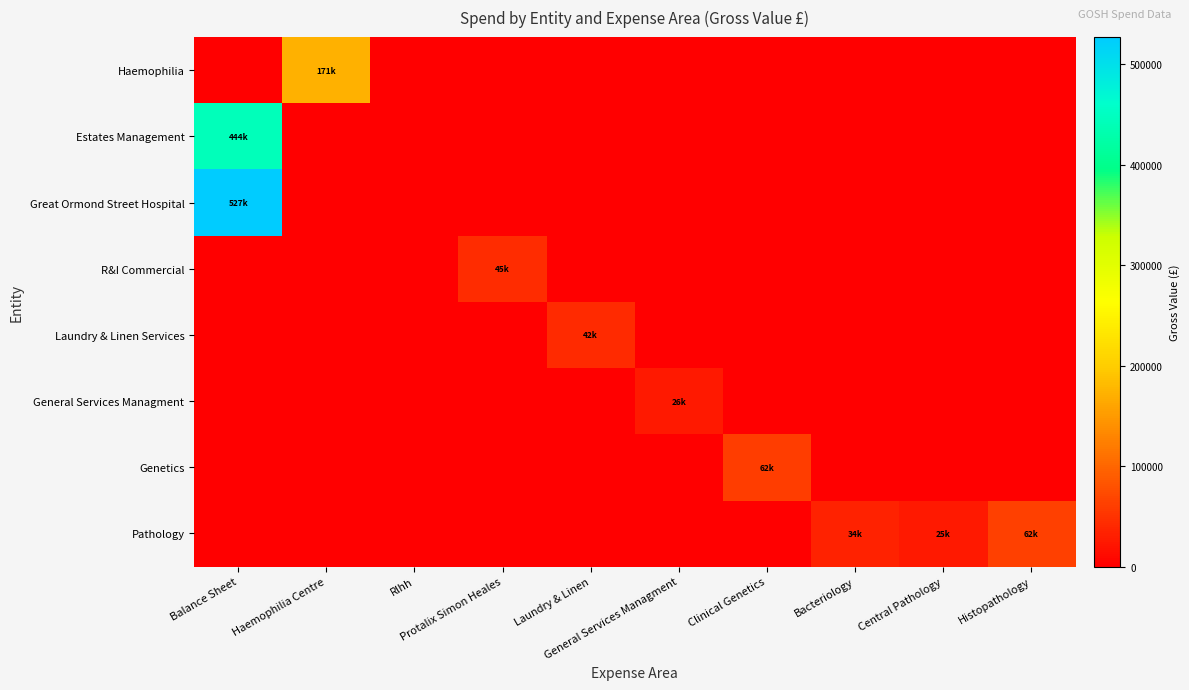

Which label corresponds to the largest value in the chart?

Balance Sheet